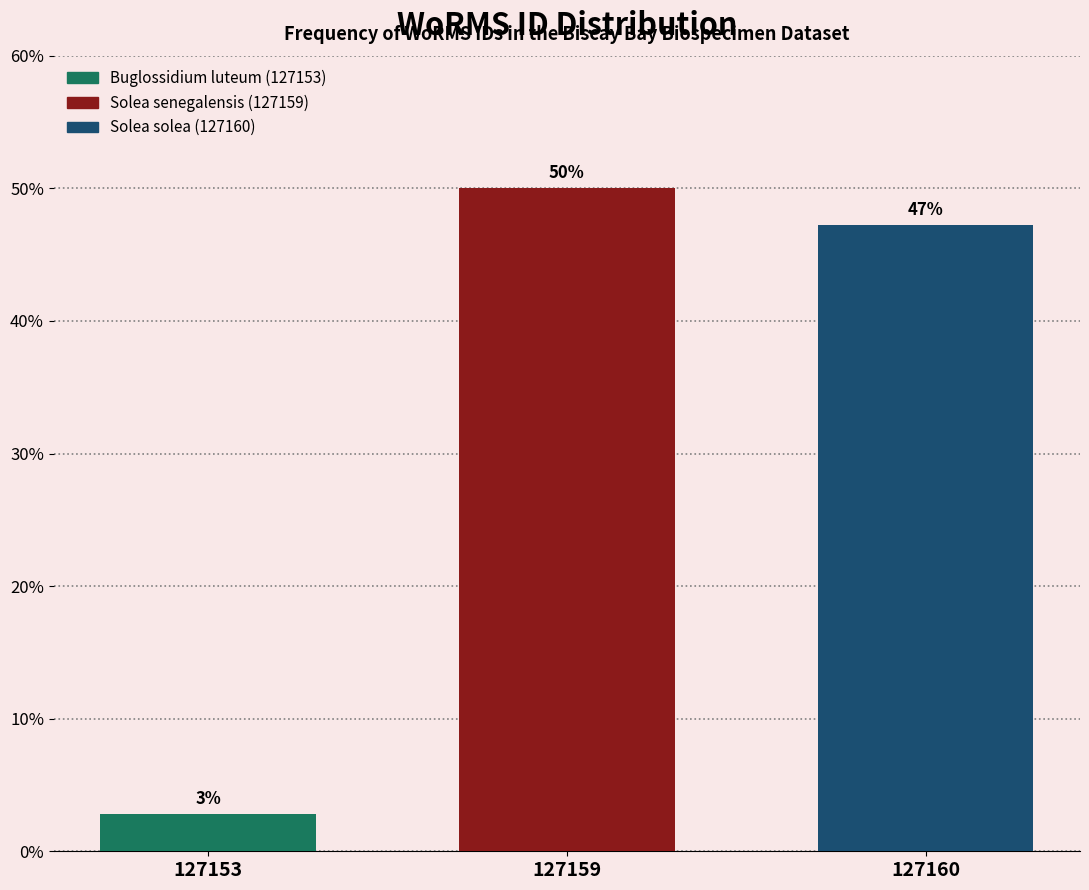

True or false: the data shows 47.2 at 127160.

True